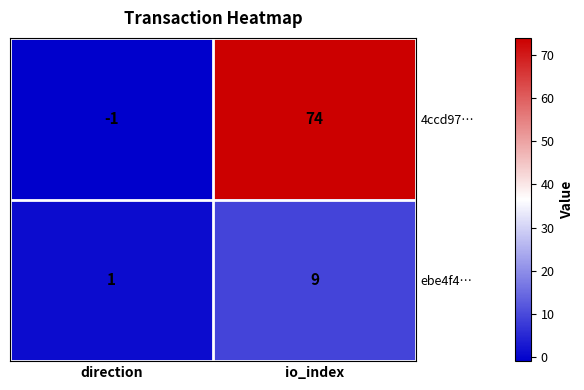

Which category has the lowest value in the ebe4f4… series?

direction